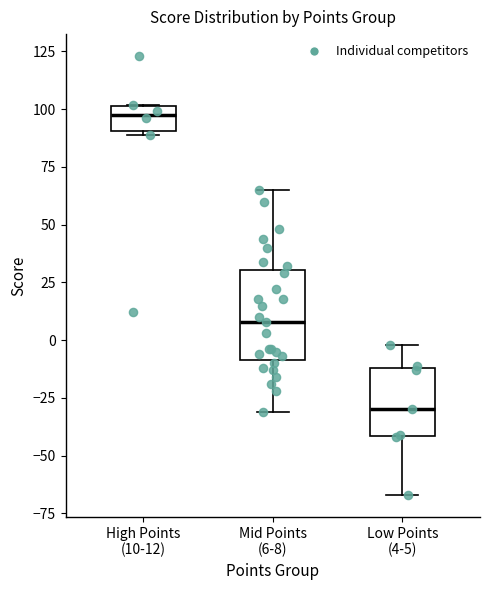

Where is the upper edge of the box for High Points (10-12) on the y-axis? The values are not printed on the chart, so give them approximately, as read against the axis.

100